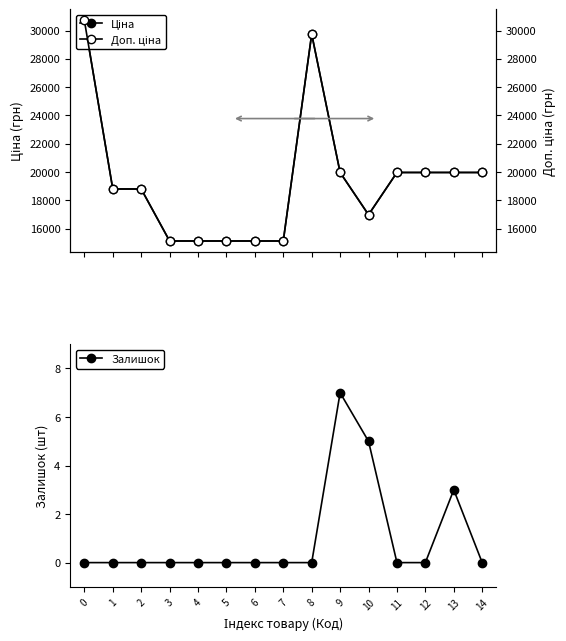

Which series changed the most between 3 and 13?

Ціна